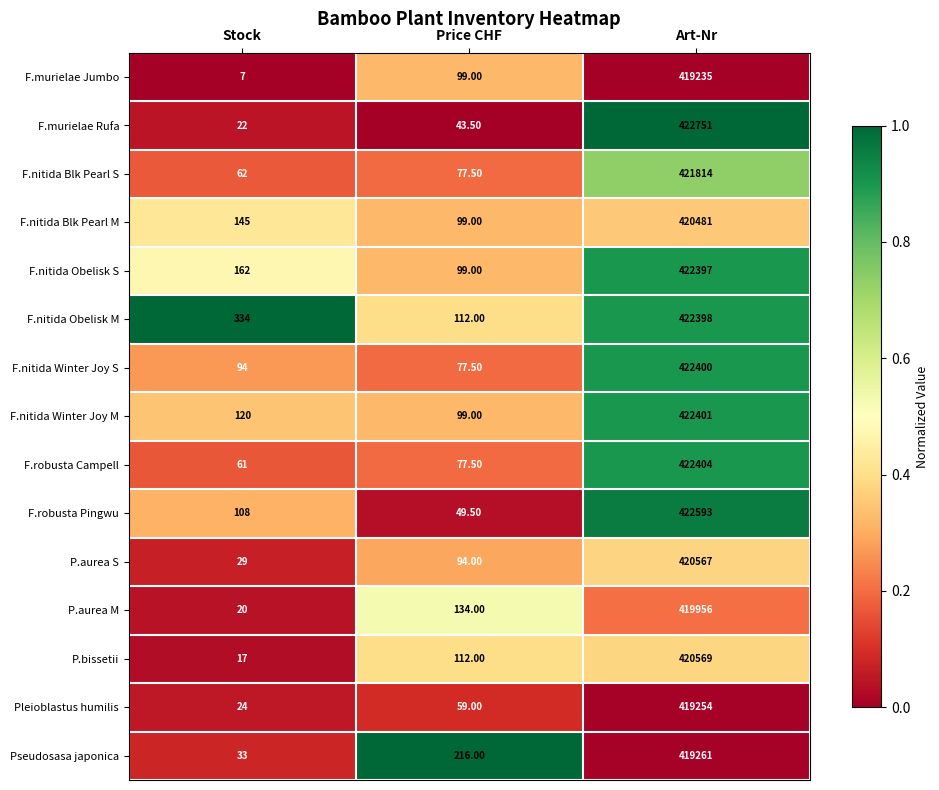

What is the average value of the F.nitida Obelisk M series?

140948.0